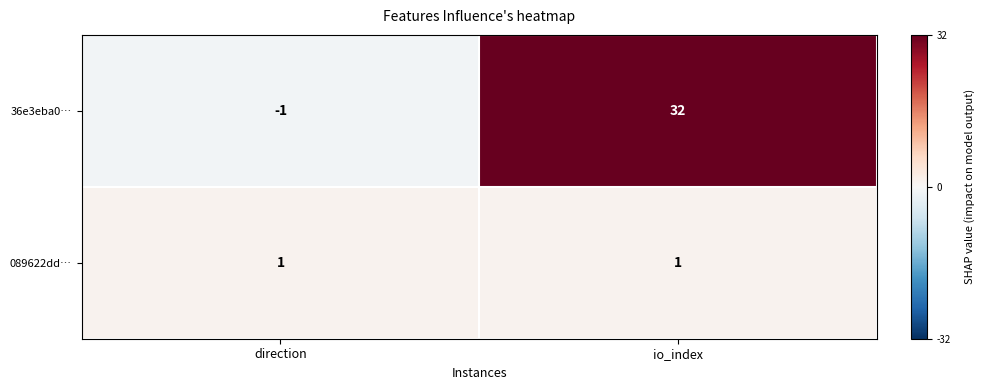

The 089622dd… series shows 1 at io_index. True or false?

True